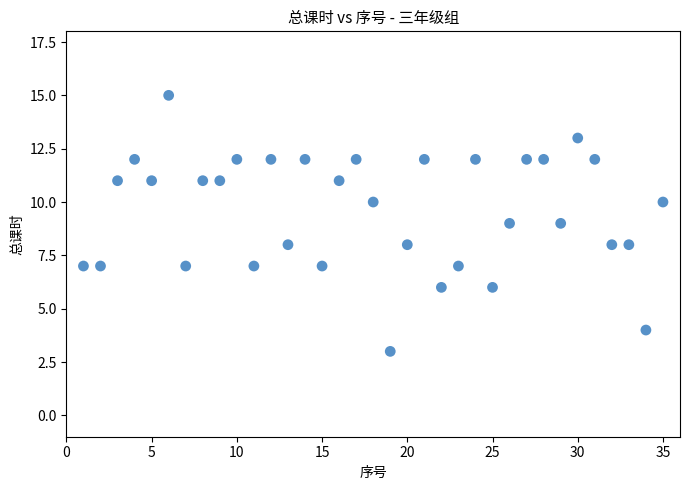

What is the range of Y values (max minus min)?

12